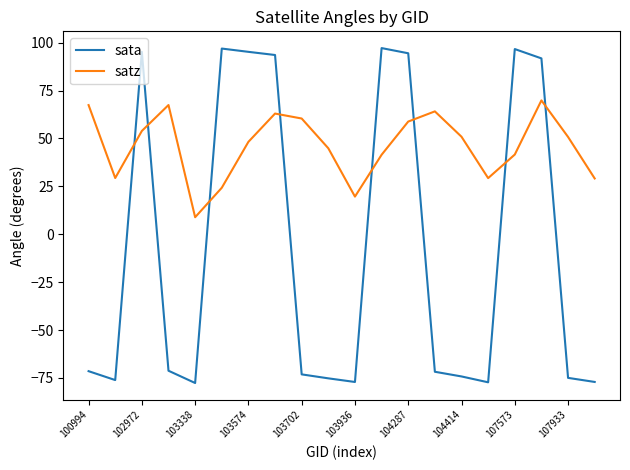

Which series has the largest range (max minus min)?

sata